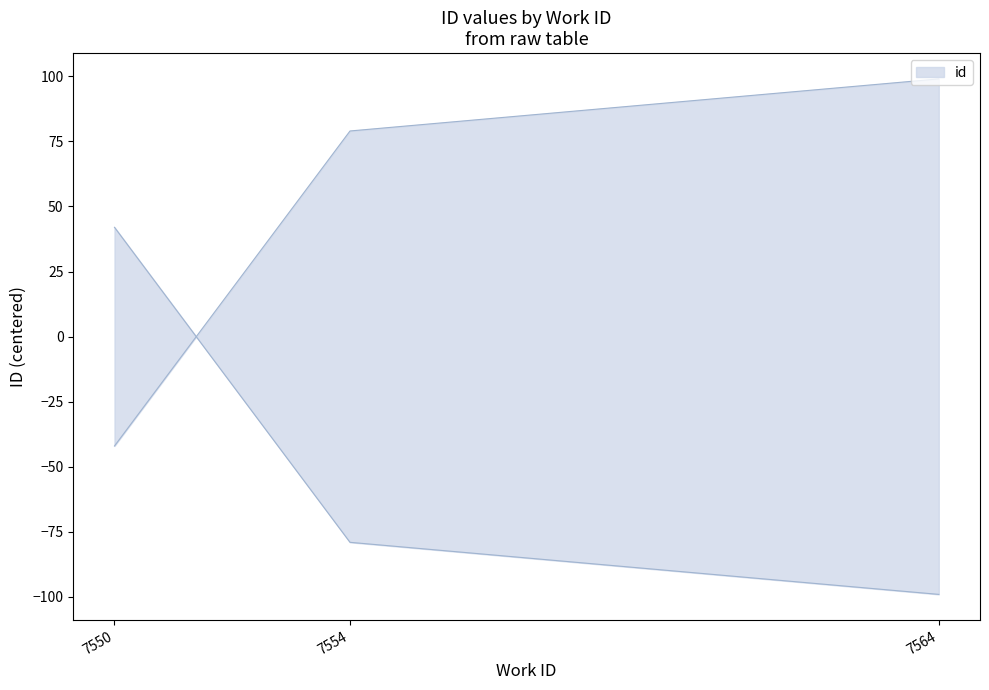

Is this an area chart (filled region under the line)?

No